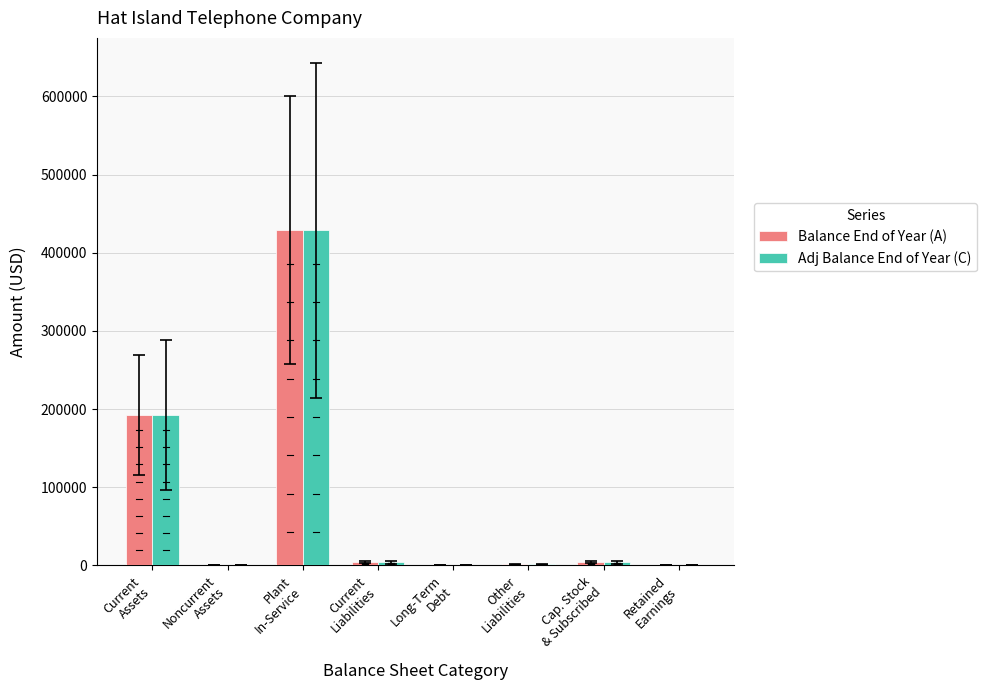

How many data points does each series have?

8